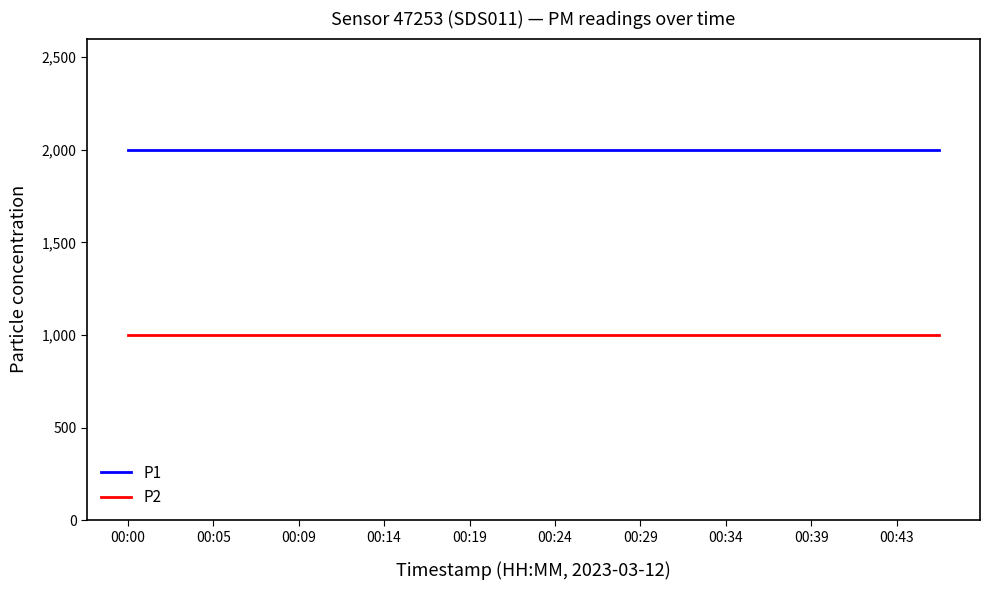

Reading right to left, transcribe all the data shown in this chart.

P1: 1999.9	1999.9	1999.9	1999.9	1999.9	1999.9	1999.9	1999.9	1999.9	1999.9	1999.9	1999.9	1999.9	1999.9	1999.9	1999.9	1999.9	1999.9	1999.9	1999.9
P2: 999.9	999.9	999.9	999.9	999.9	999.9	999.9	999.9	999.9	999.9	999.9	999.9	999.9	999.9	999.9	999.9	999.9	999.9	999.9	999.9